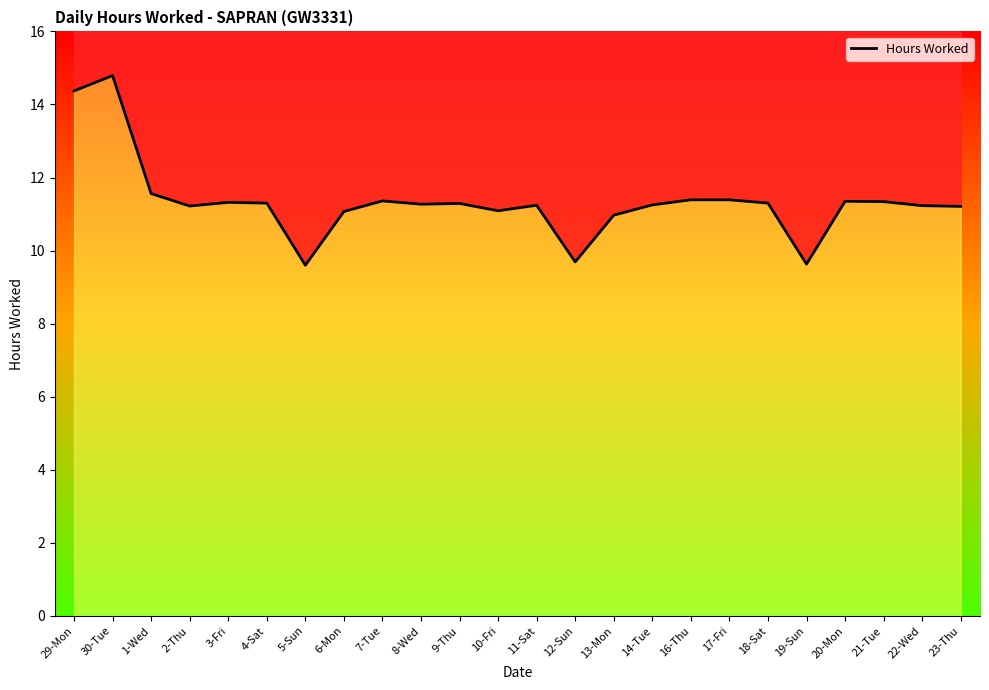

Does the chart display data point markers on the line(s)?

No